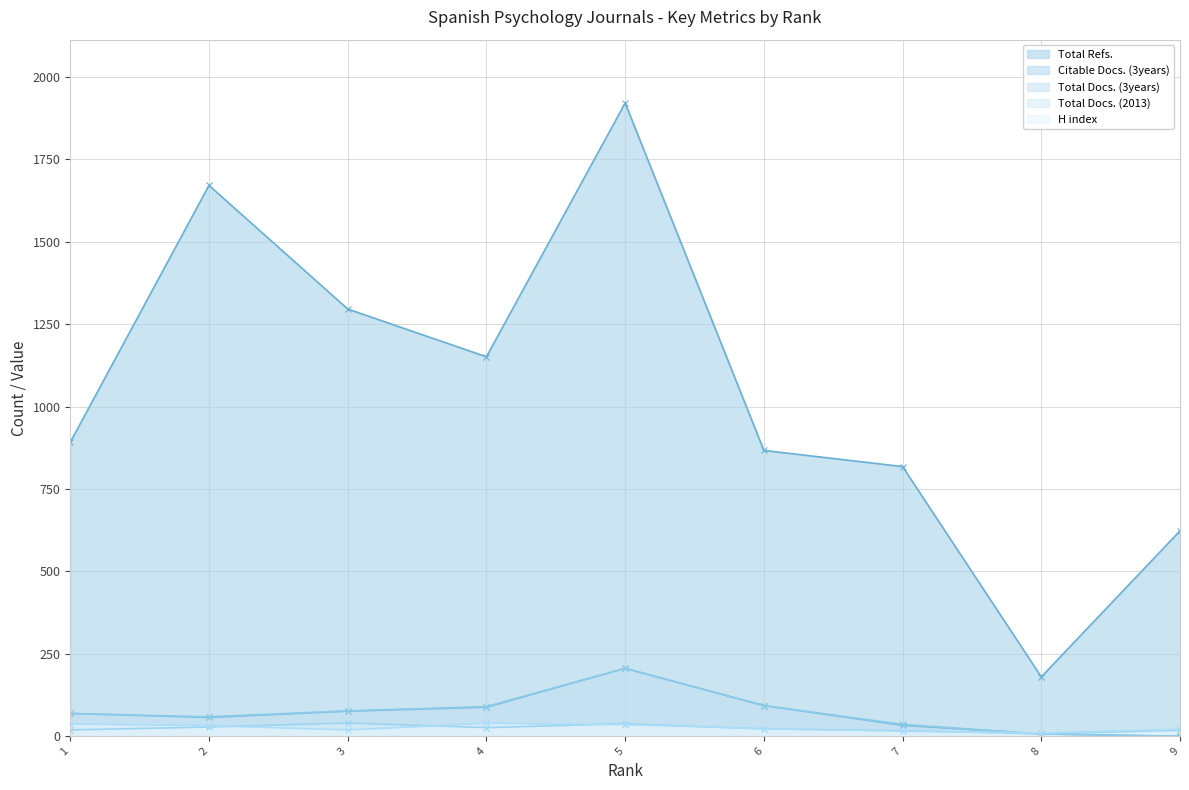

Reading right to left, transcribe all the data shown in this chart.

H index: 9=21	8=10	7=15	6=23	5=35	4=39	3=19	2=32	1=37
Total Docs. (2013): 9=18	8=7	7=17	6=22	5=38	4=26	3=40	2=28	1=19
Total Docs. (3years): 9=0	8=7	7=36	6=93	5=206	4=90	3=77	2=59	1=69
Total Refs.: 9=623	8=180	7=818	6=867	5=1921	4=1151	3=1296	2=1671	1=892
Citable Docs. (3years): 9=0	8=7	7=33	6=93	5=206	4=88	3=76	2=57	1=69